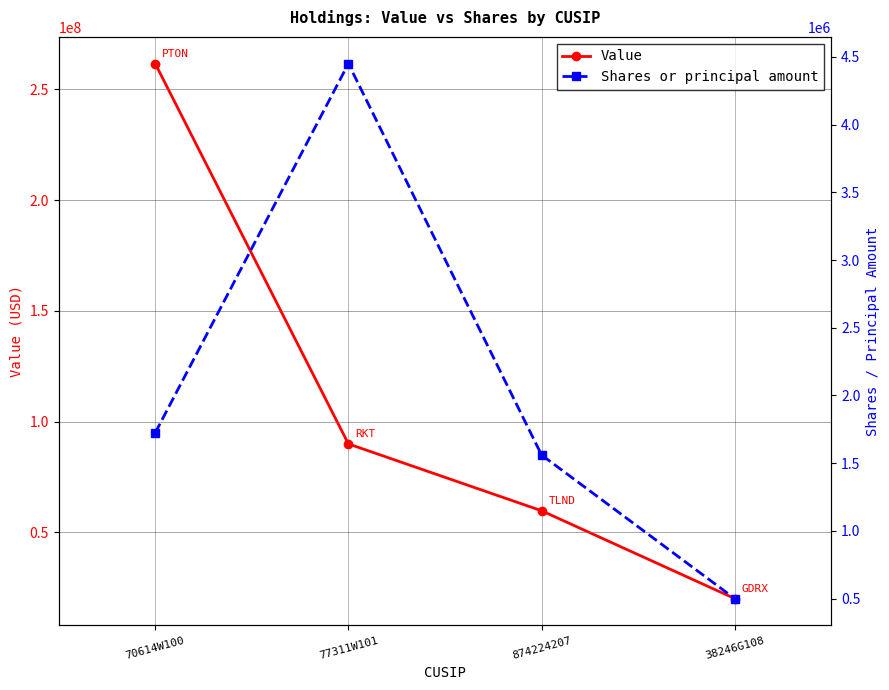

Which has a higher value, 77311W101 or 874224207?

77311W101